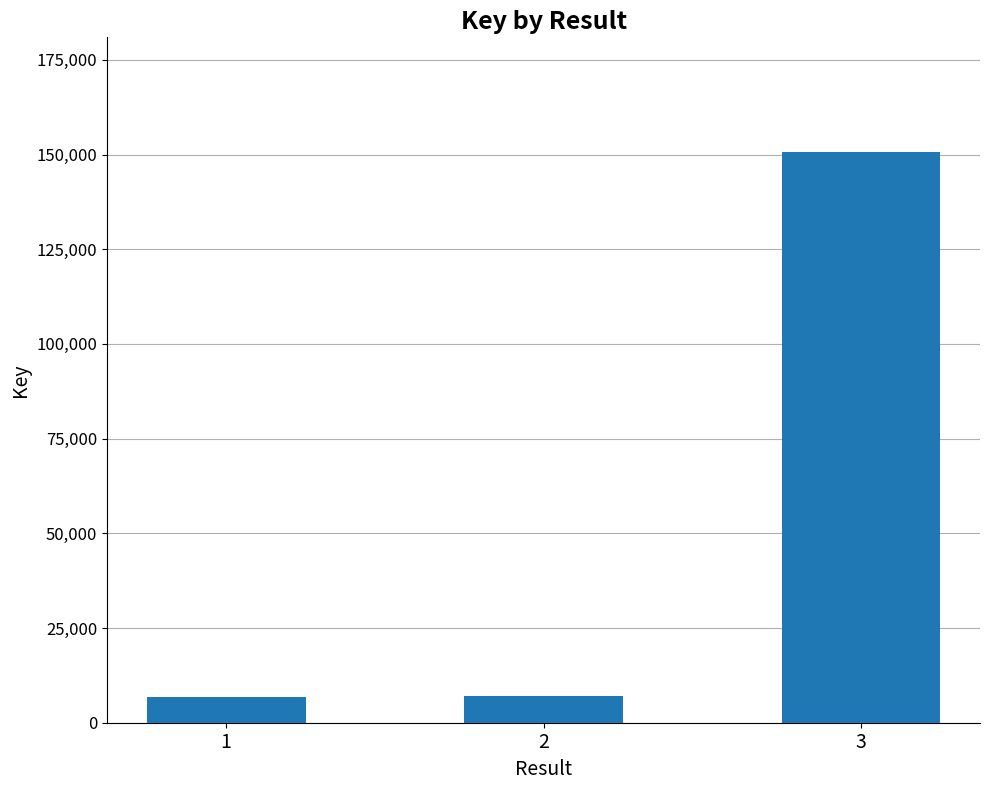

How many series are shown in this chart?

1